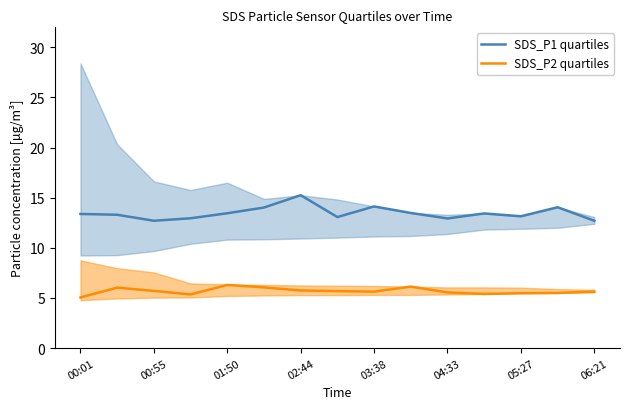

How many lines are shown in the chart?

2